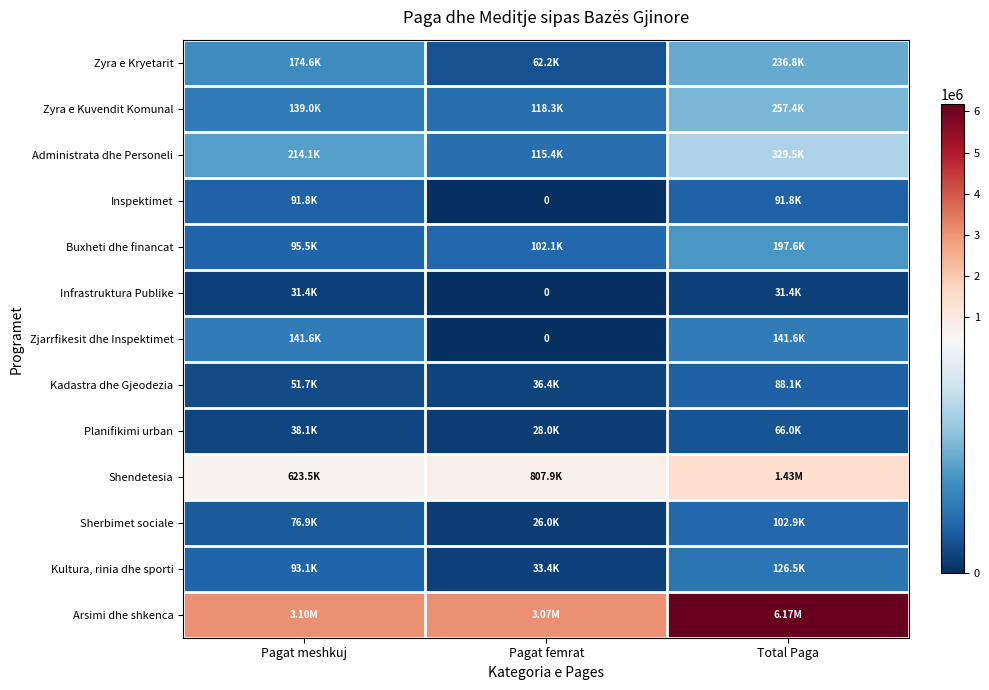

What is the difference between the maximum and minimum values in the Shendetesia series?

807890.3